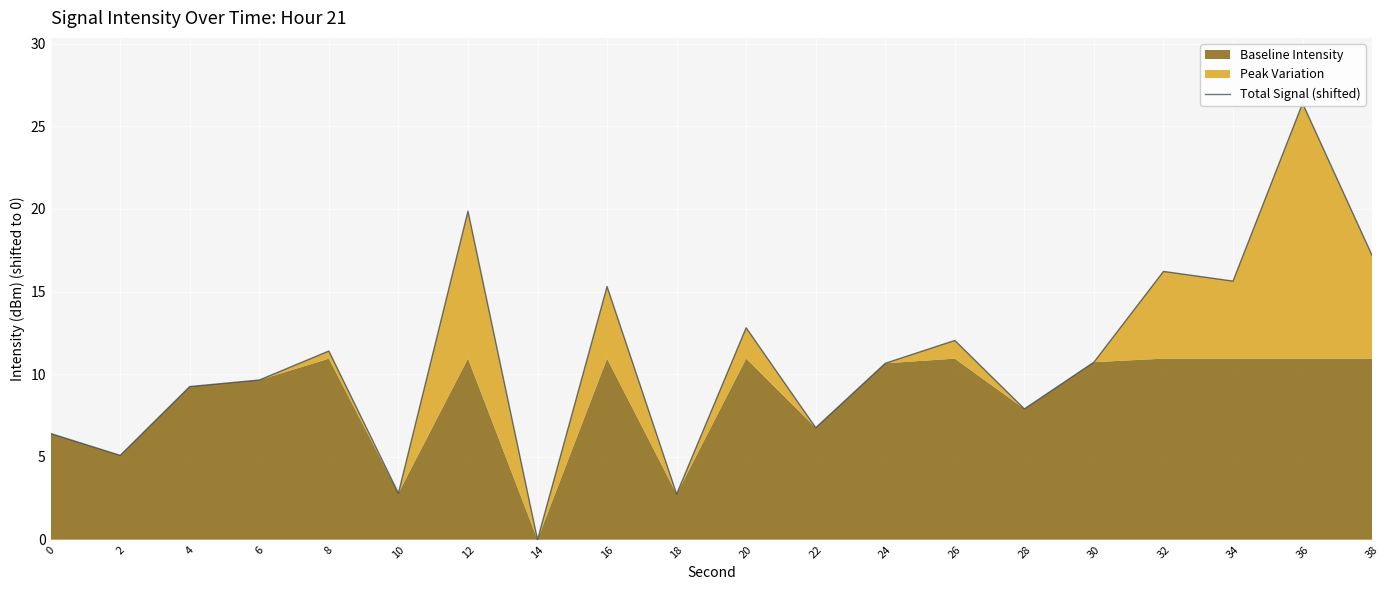

Does the chart display data point markers on the line(s)?

No